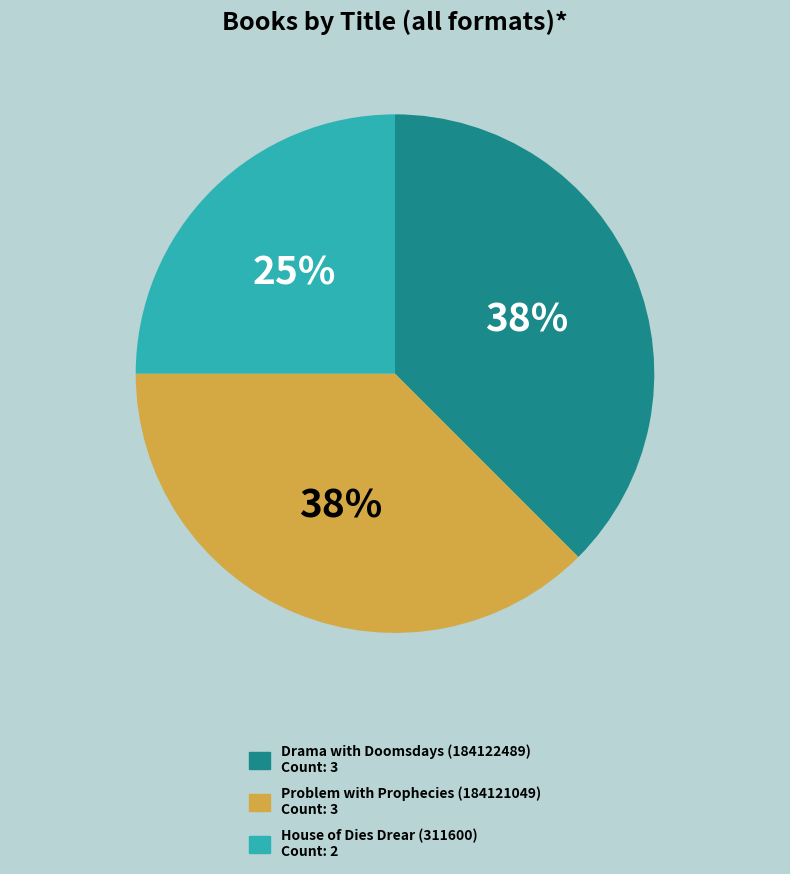

Which slice is the smallest?

House of Dies Drear (311600)